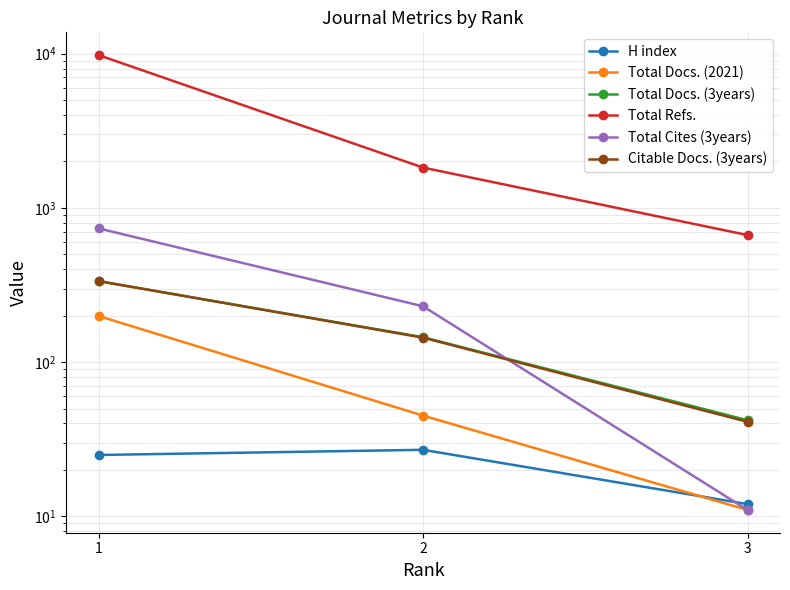

What is the maximum value shown in the chart?

9779